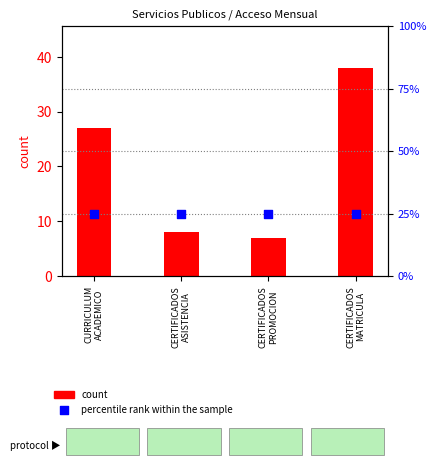

What are all the series names shown in the legend?

count, percentile rank within the sample